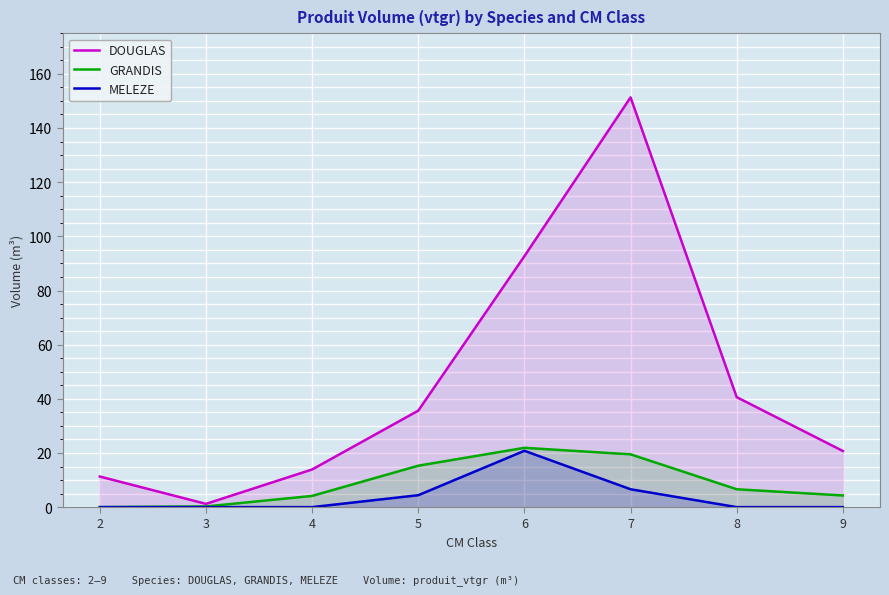

How many lines are shown in the chart?

3